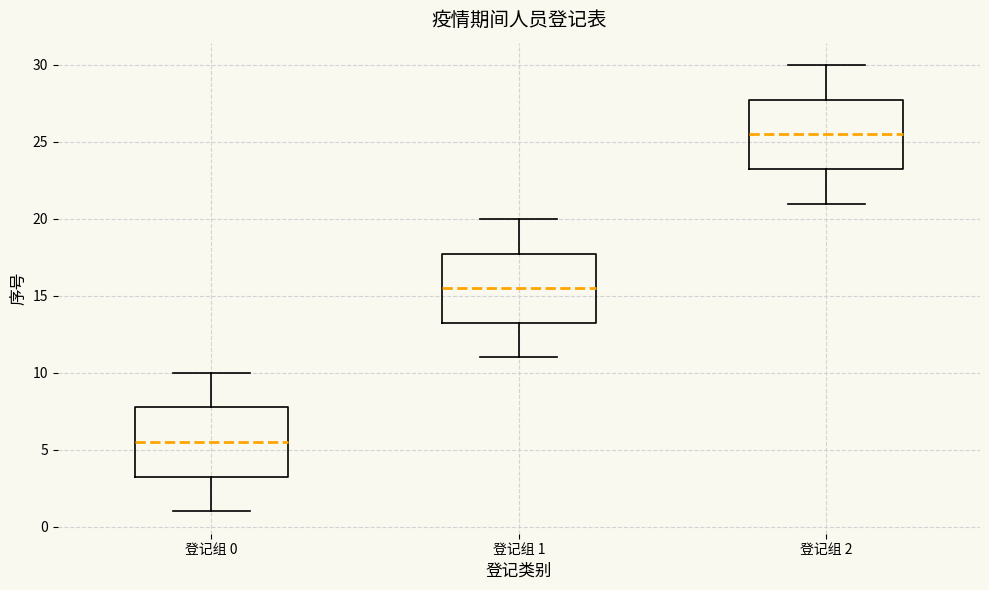

Reading left to right, read every box against the y-axis: the position of its median line, the range the box covers, and the ends of its whiskers. The values are not printed on the chart, so give them approximately, as read against the axis.

登记组 0: median 5.5, box 3.5 to 8.0, whiskers 1.0 to 10.0
登记组 1: median 15.5, box 13.5 to 18.0, whiskers 11.0 to 20.0
登记组 2: median 25.5, box 23.5 to 28.0, whiskers 21.0 to 30.0